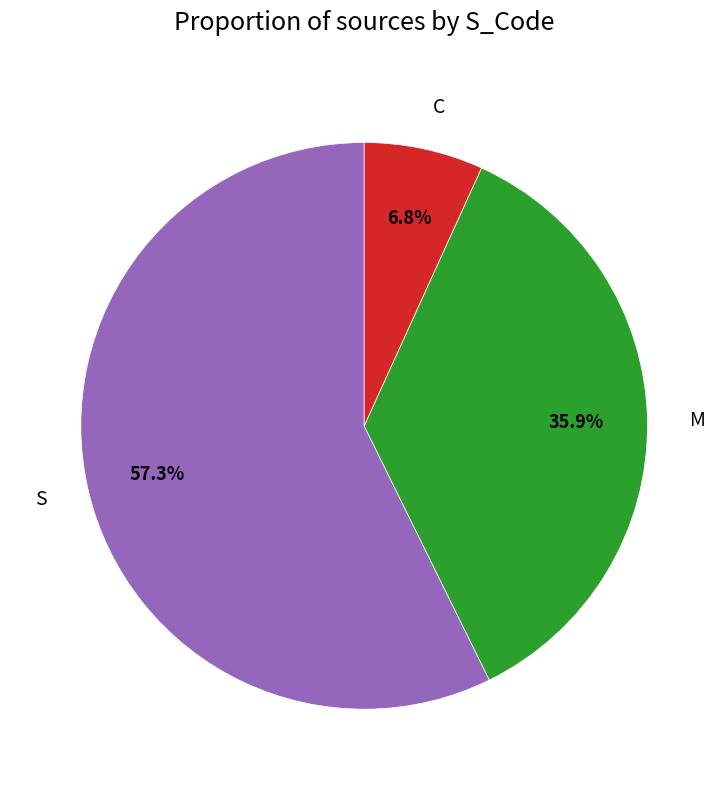

Is it true that S is 44% of the pie?

False